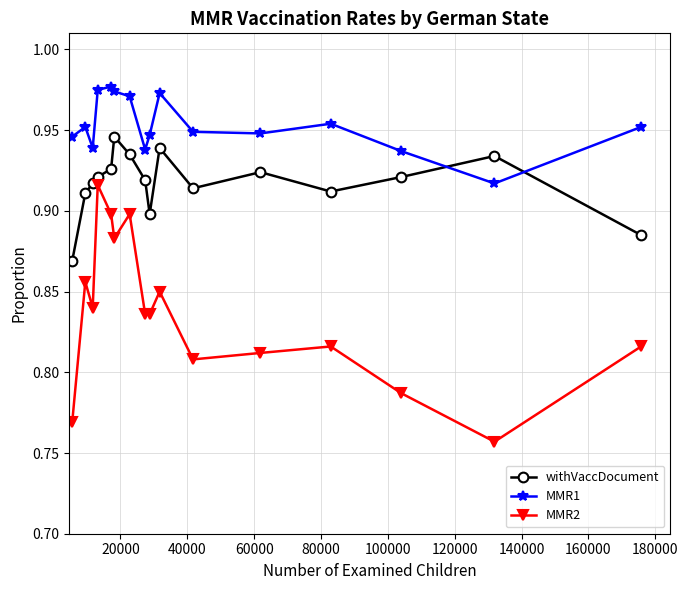

True or false: MMR1 and MMR2 cross at least once.

False